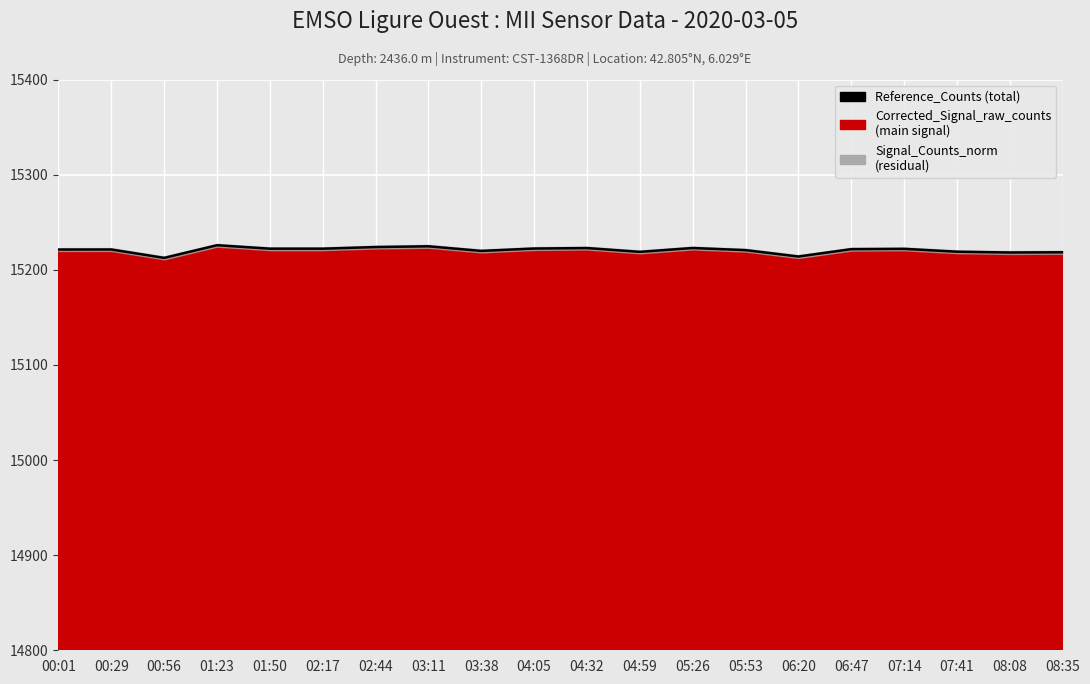

What is the label of the 19th point from the left?

08:08